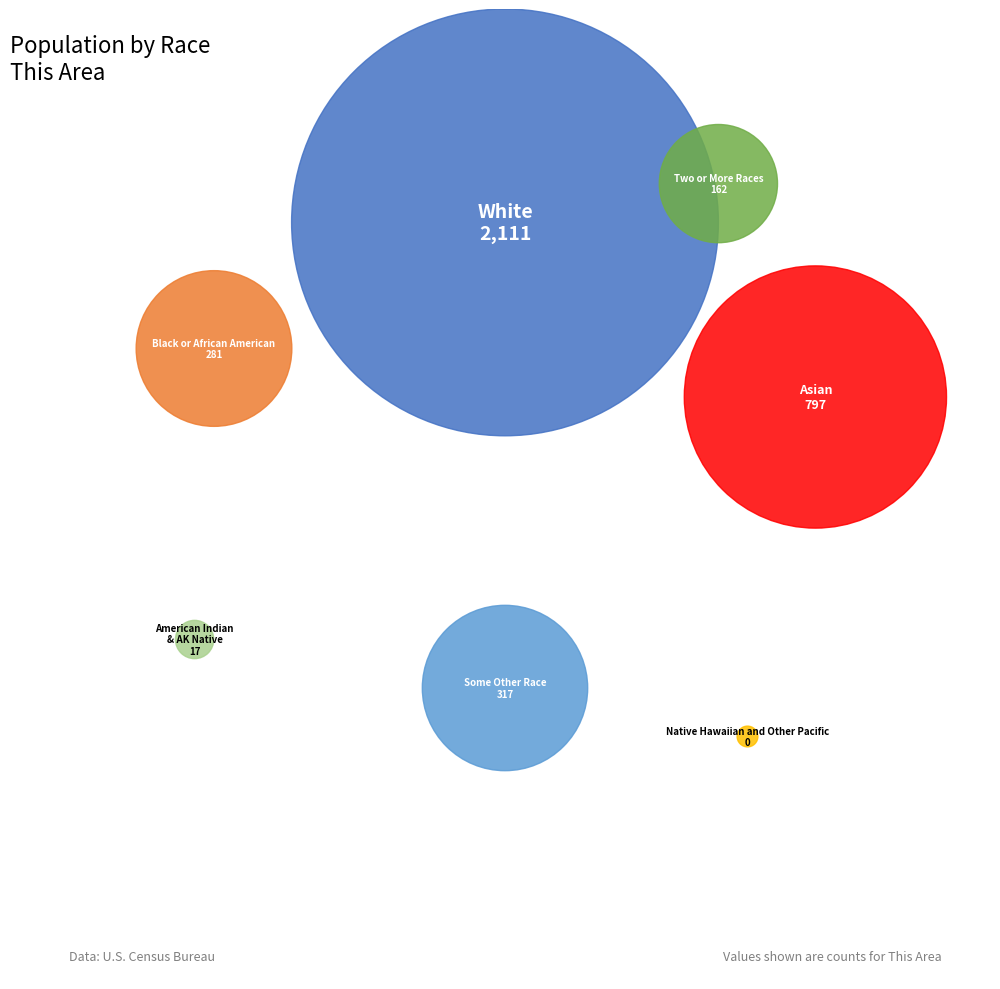

To the nearest percent, what is the average slice percentage?

14%